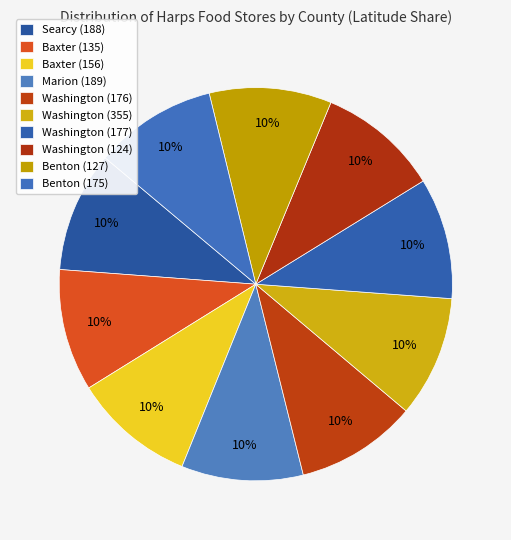

How many slices are in this pie chart?

10